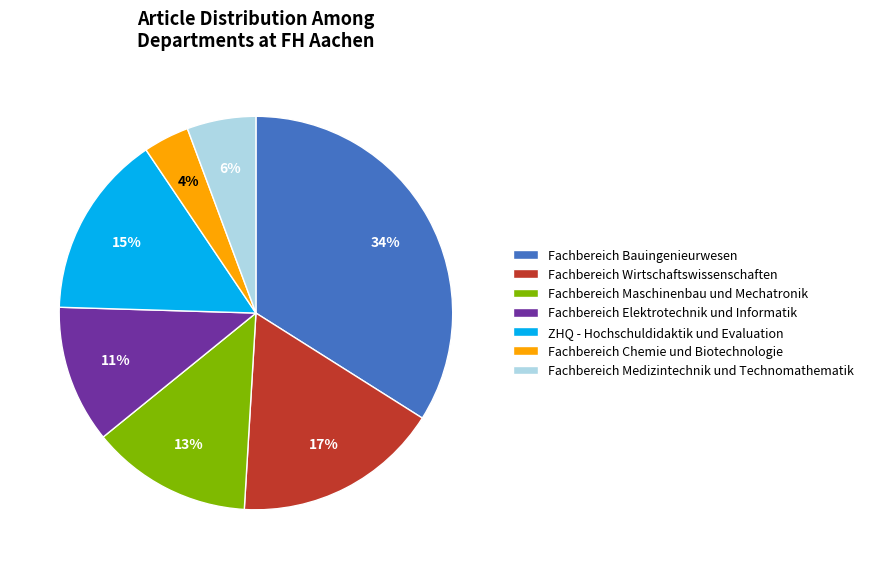

Do Fachbereich Wirtschaftswissenschaften and Fachbereich Maschinenbau und Mechatronik together represent more than half of the pie?

No